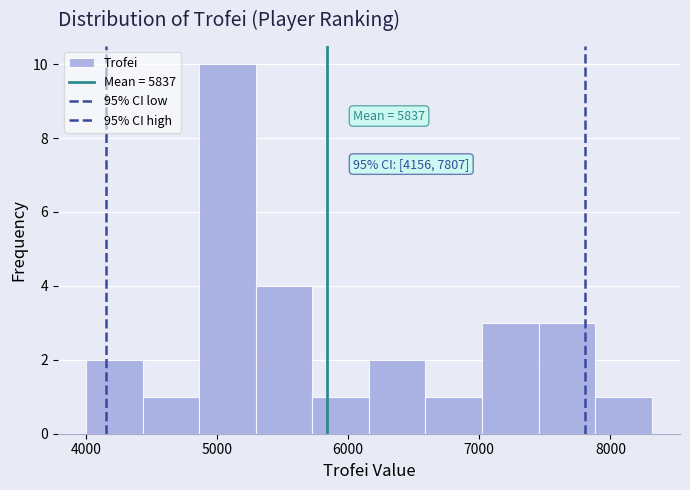

Over which range of the x-axis is the bar tallest?

4900 to 5300